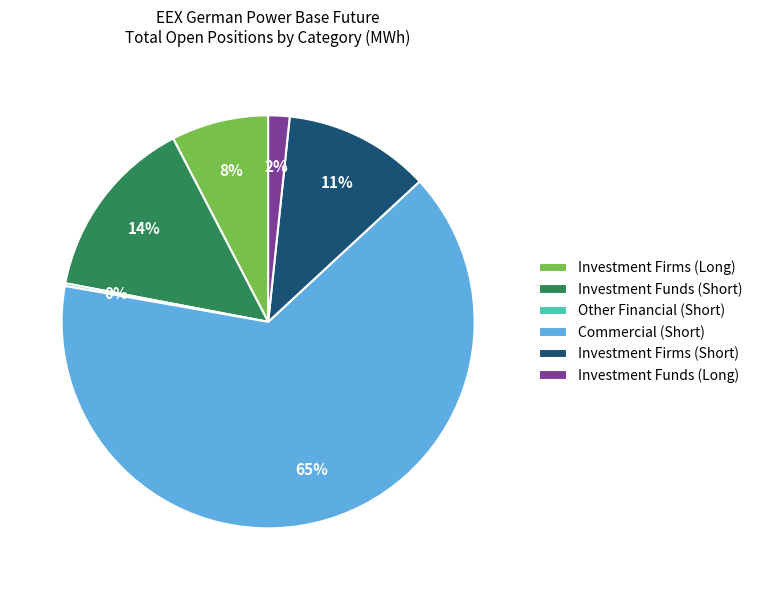

Which category has the biggest portion of the pie?

Commercial (Short)